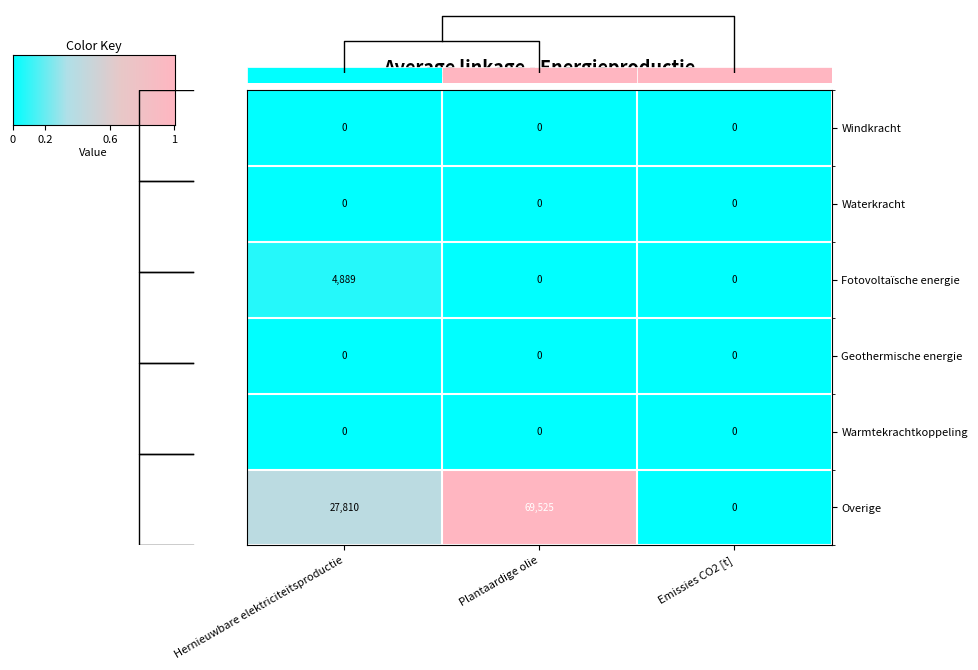

Which series has the largest range (max minus min)?

Overige